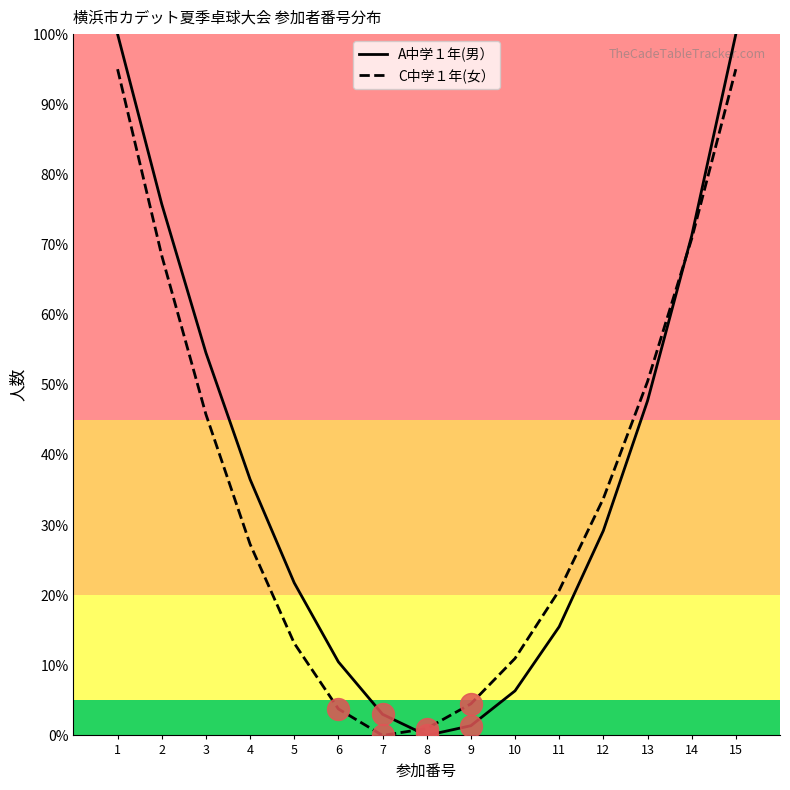

What is the total value across all series at 1?

195.0